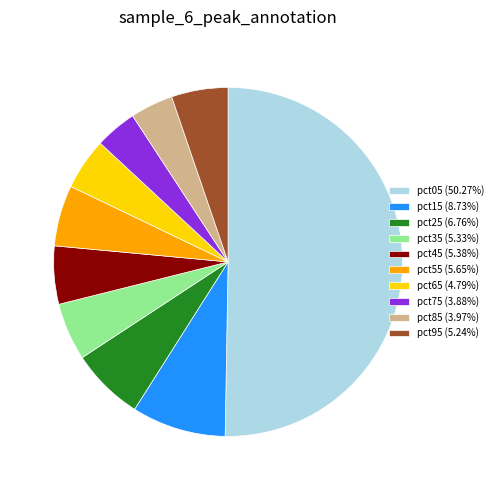

Does pct55 (5.65%) represent more than half of the total?

No